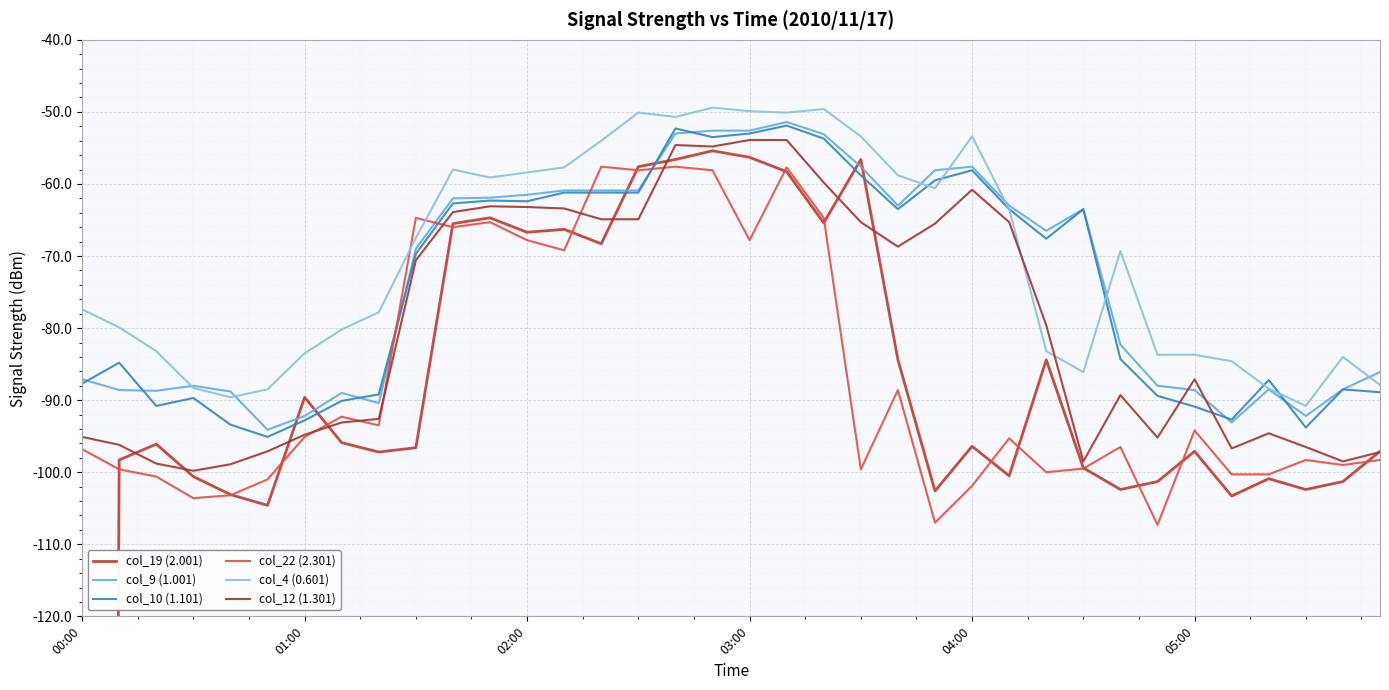

What is the total value across all series at 23?

-453.3